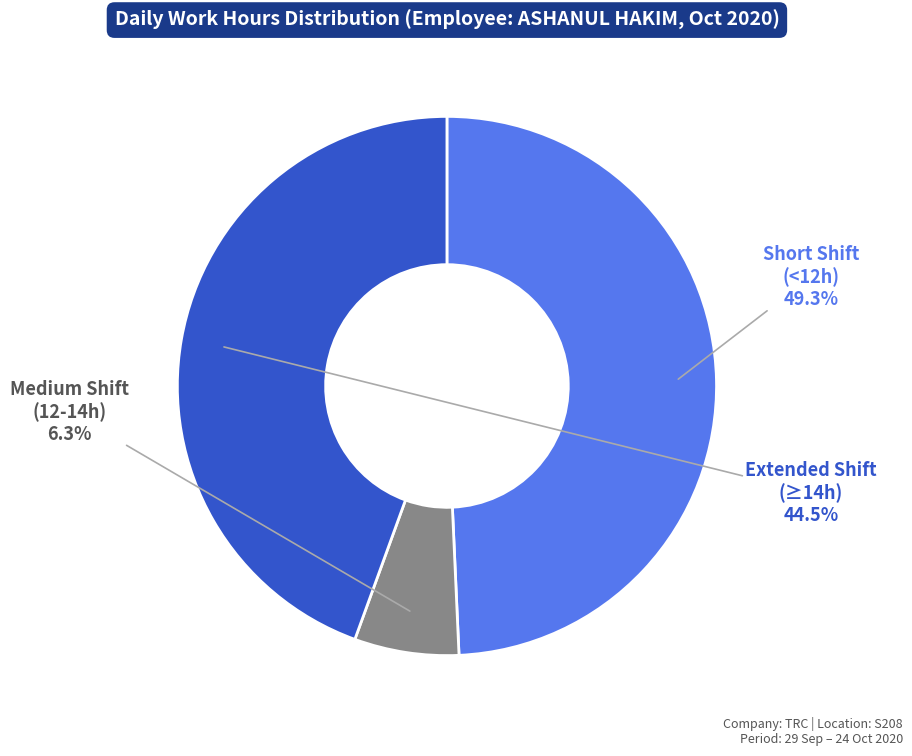

To the nearest percent, what is the average slice percentage?

33%